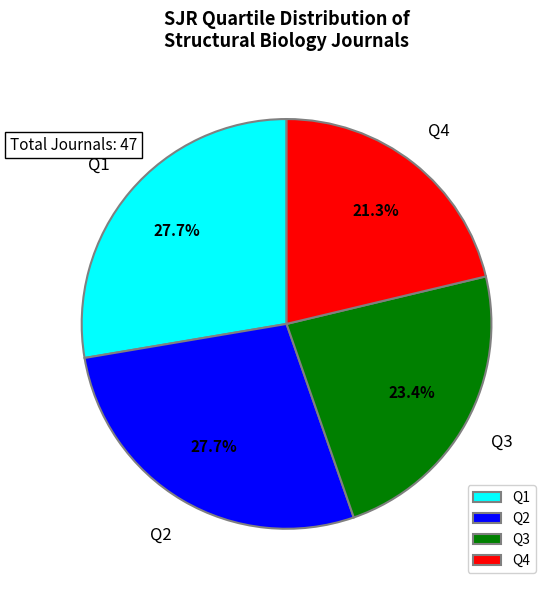

What percentage is the Q2 slice, to the nearest percent?

28%